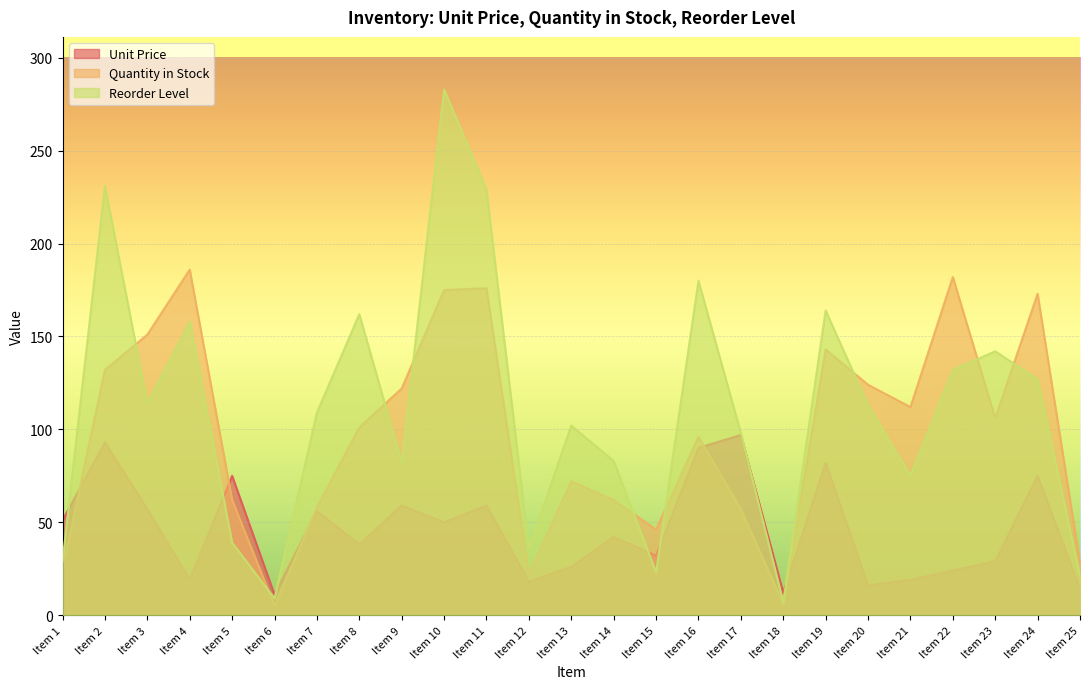

What is the maximum value shown in the chart?

283